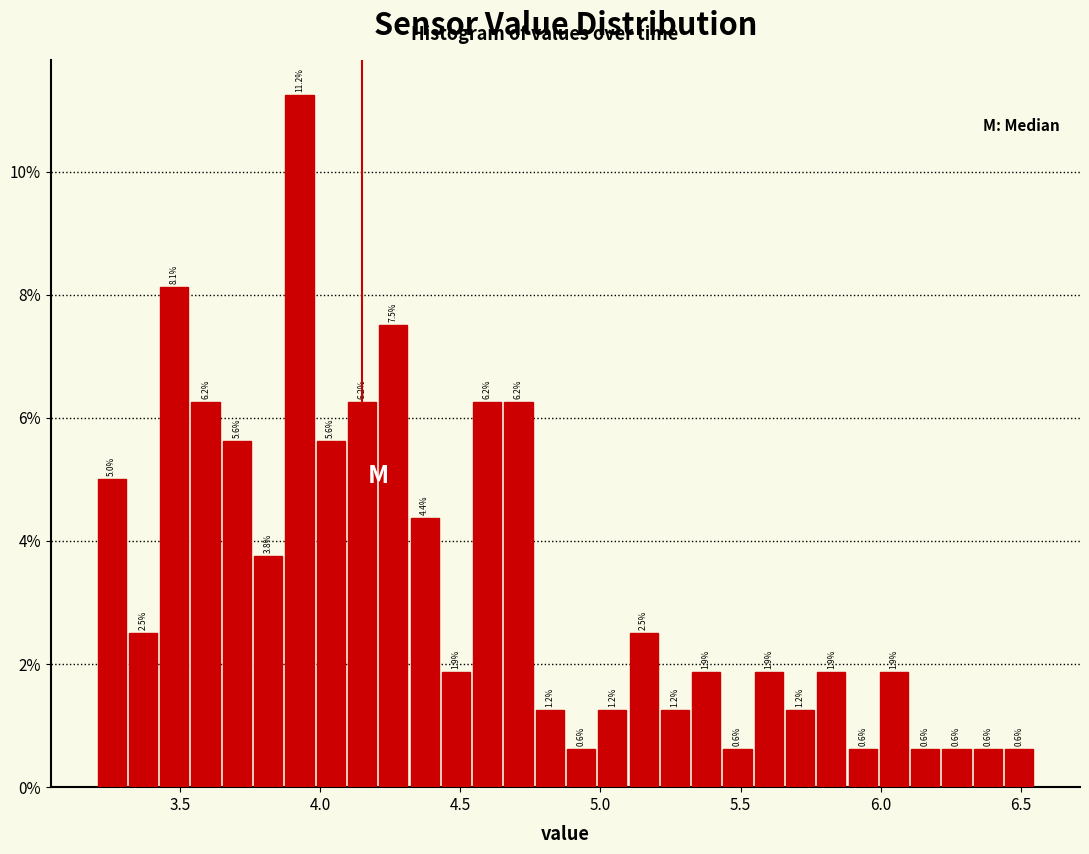

Read against the x-axis, roughly where is the centre of the tallest bar?

3.95